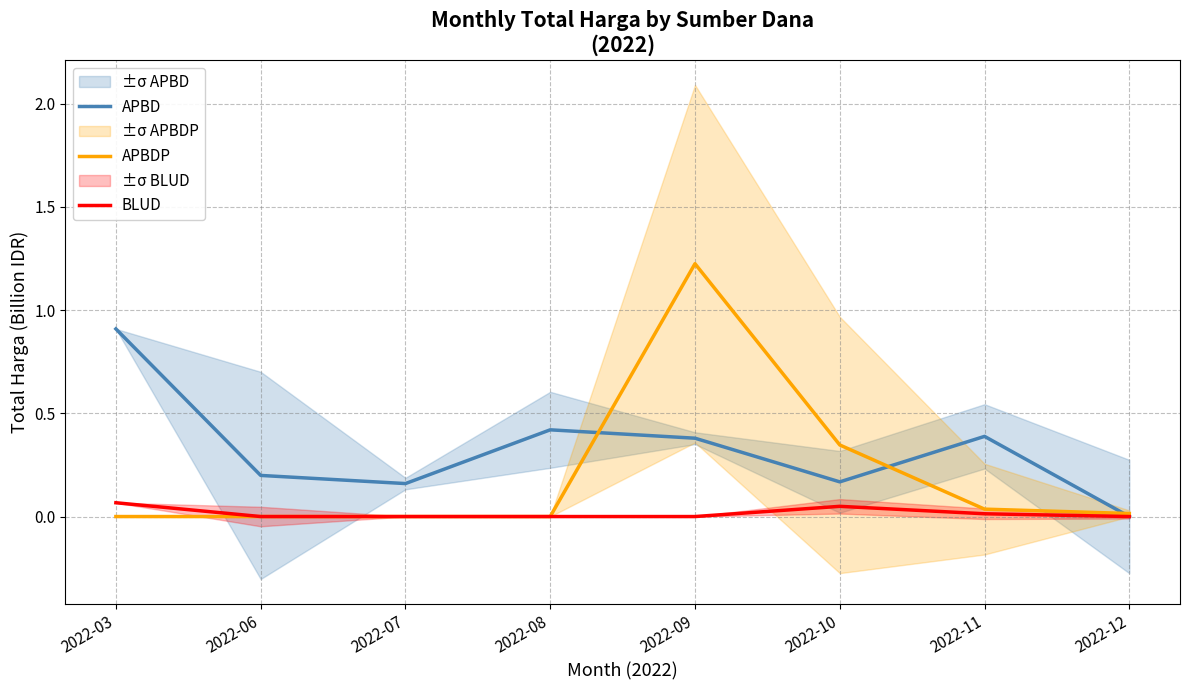

What is the spread (max minus min) of values at 2022-11?

0.4